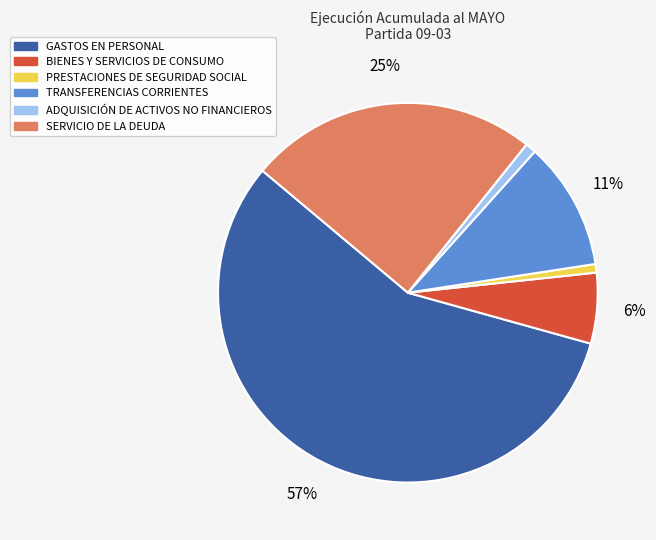

The BIENES Y SERVICIOS DE CONSUMO slice represents 19% of the pie. True or false?

False